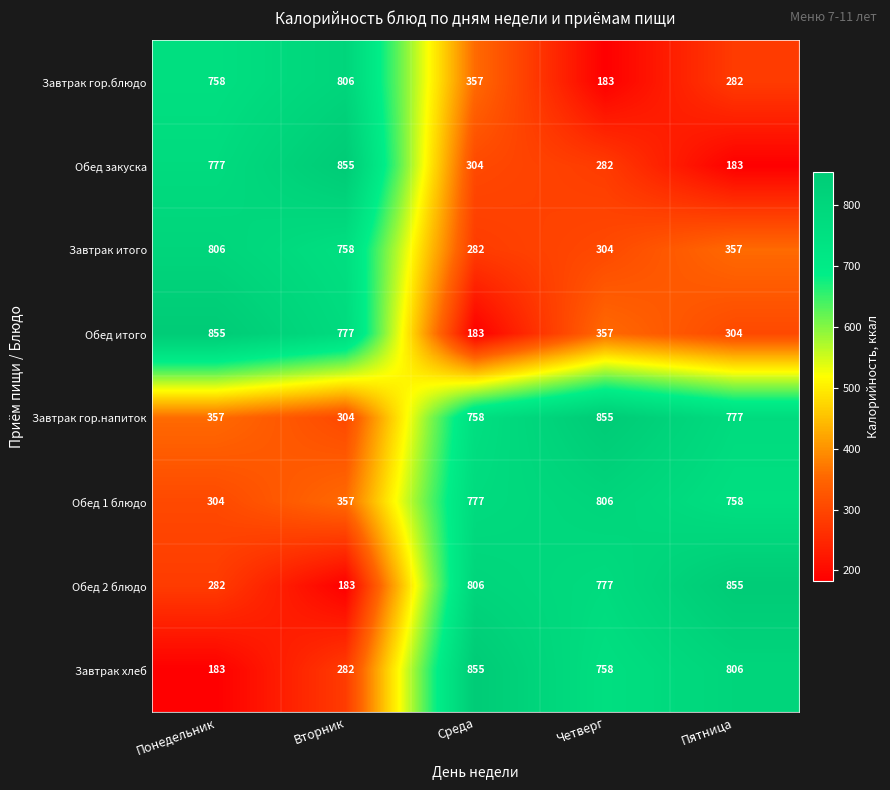

What is the difference between the highest and lowest values at Среда?

672